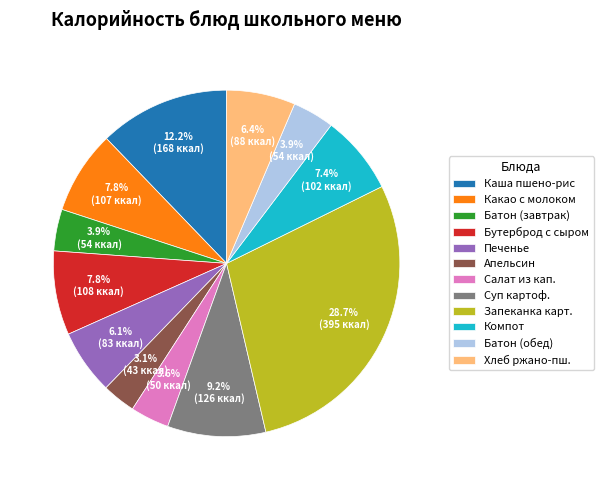

What is the largest slice in the pie chart?

Запеканка карт.